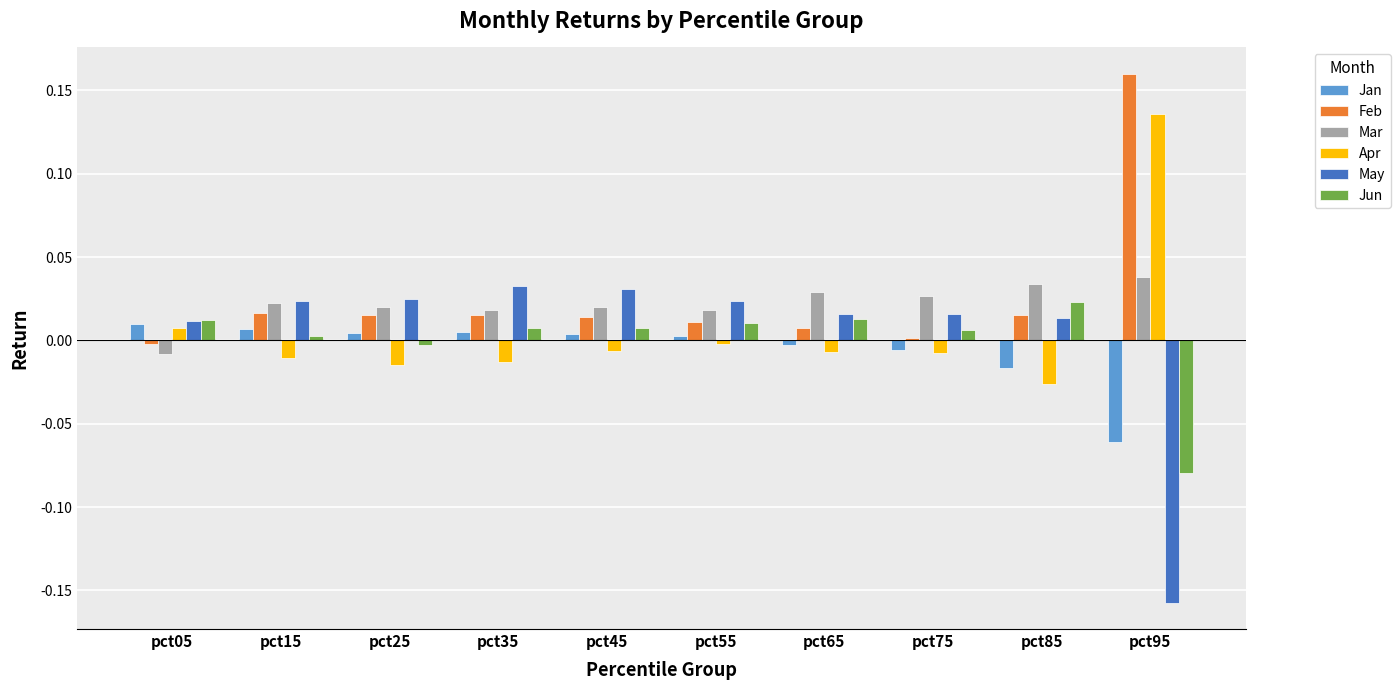

How many data points does each series have?

10